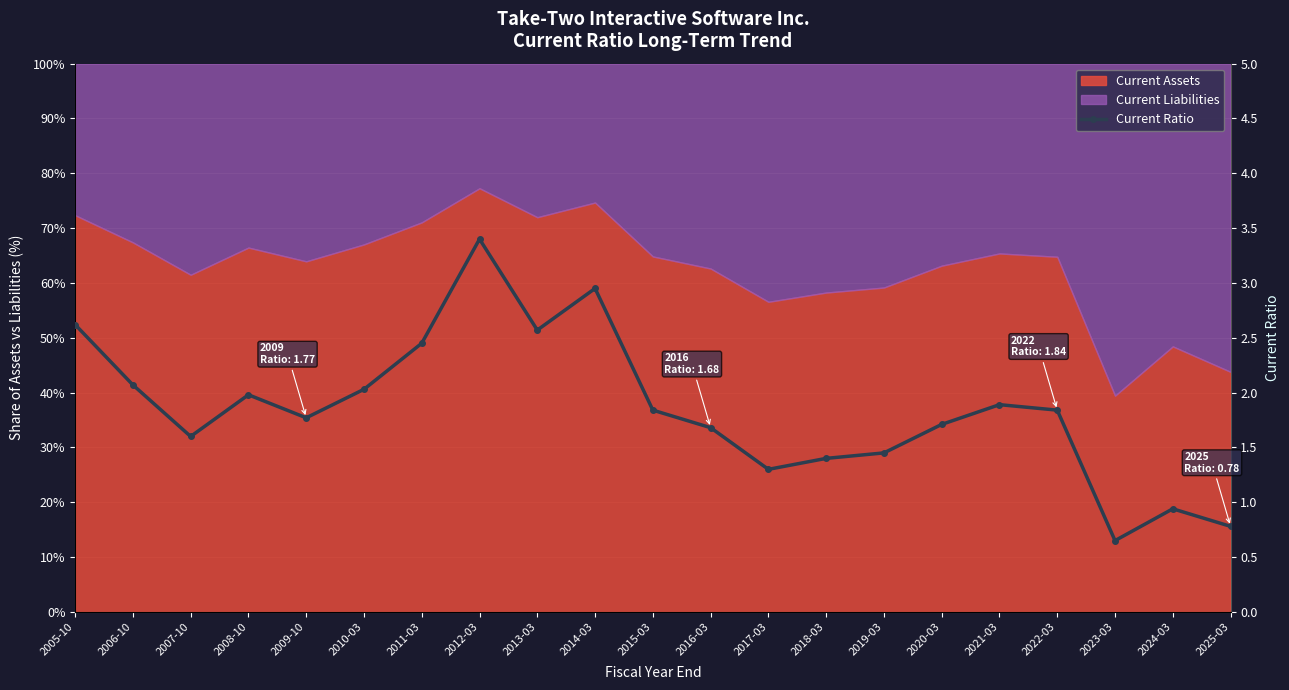

What is the label of the 1st point from the left?

2005-10